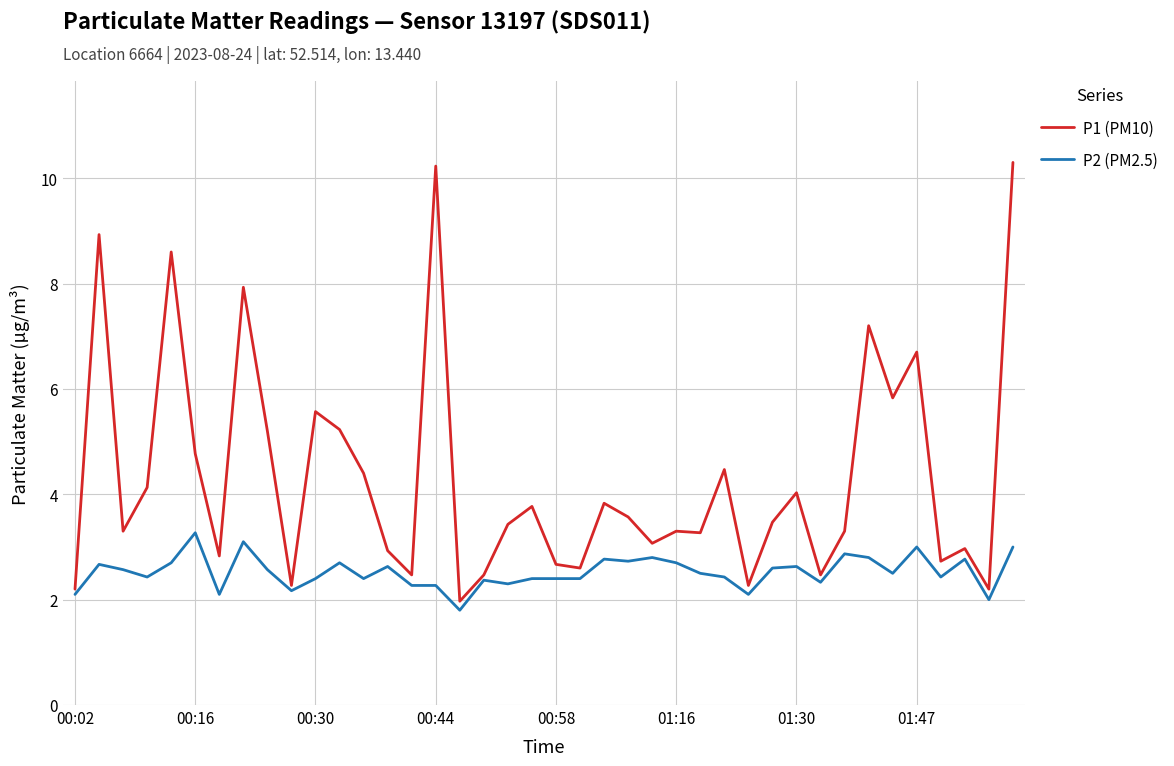

List the series in order of their peak value, lowest first.

P2 (PM2.5), P1 (PM10)